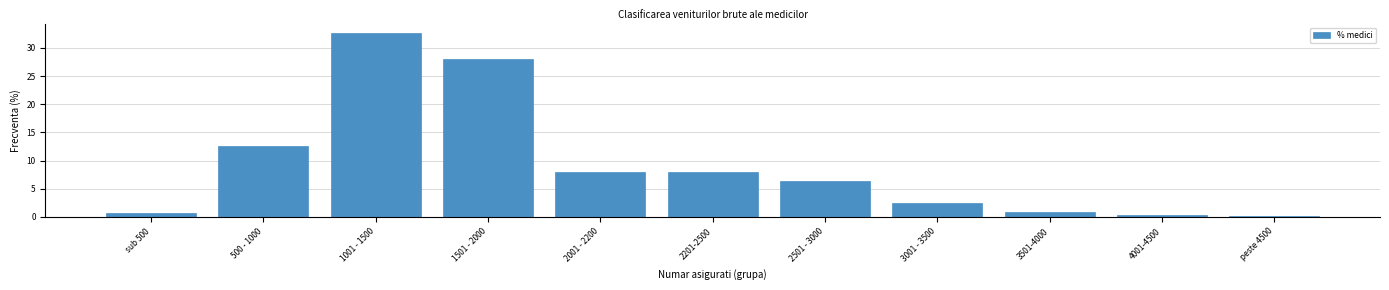

Reading left to right, transcribe all the data shown in this chart.

sub 500=0.6	500 - 1000=12.6	1001 - 1500=32.7	1501 - 2000=28.0	2001 - 2200=8.0	2201-2500=8.0	2501 - 3000=6.3	3001 - 3500=2.5	3501-4000=0.9	4001-4500=0.3	peste 4500=0.1